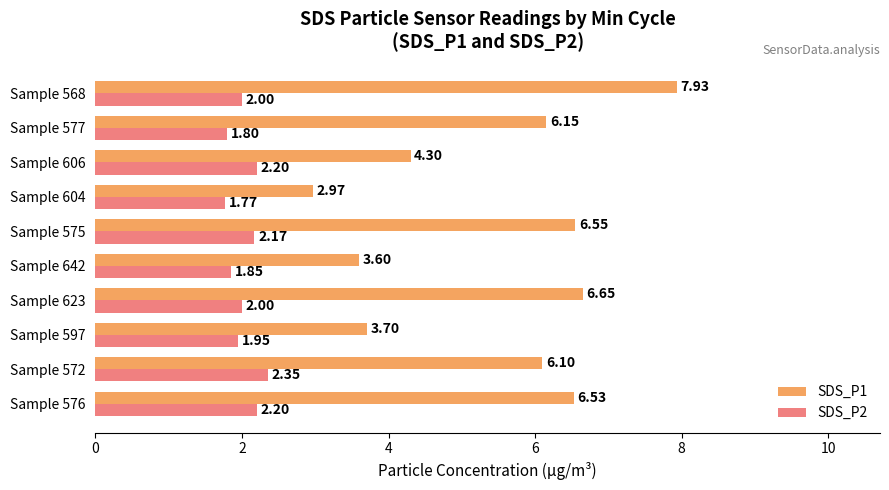

Which series changed the most between Sample 576 and Sample 597?

SDS_P1